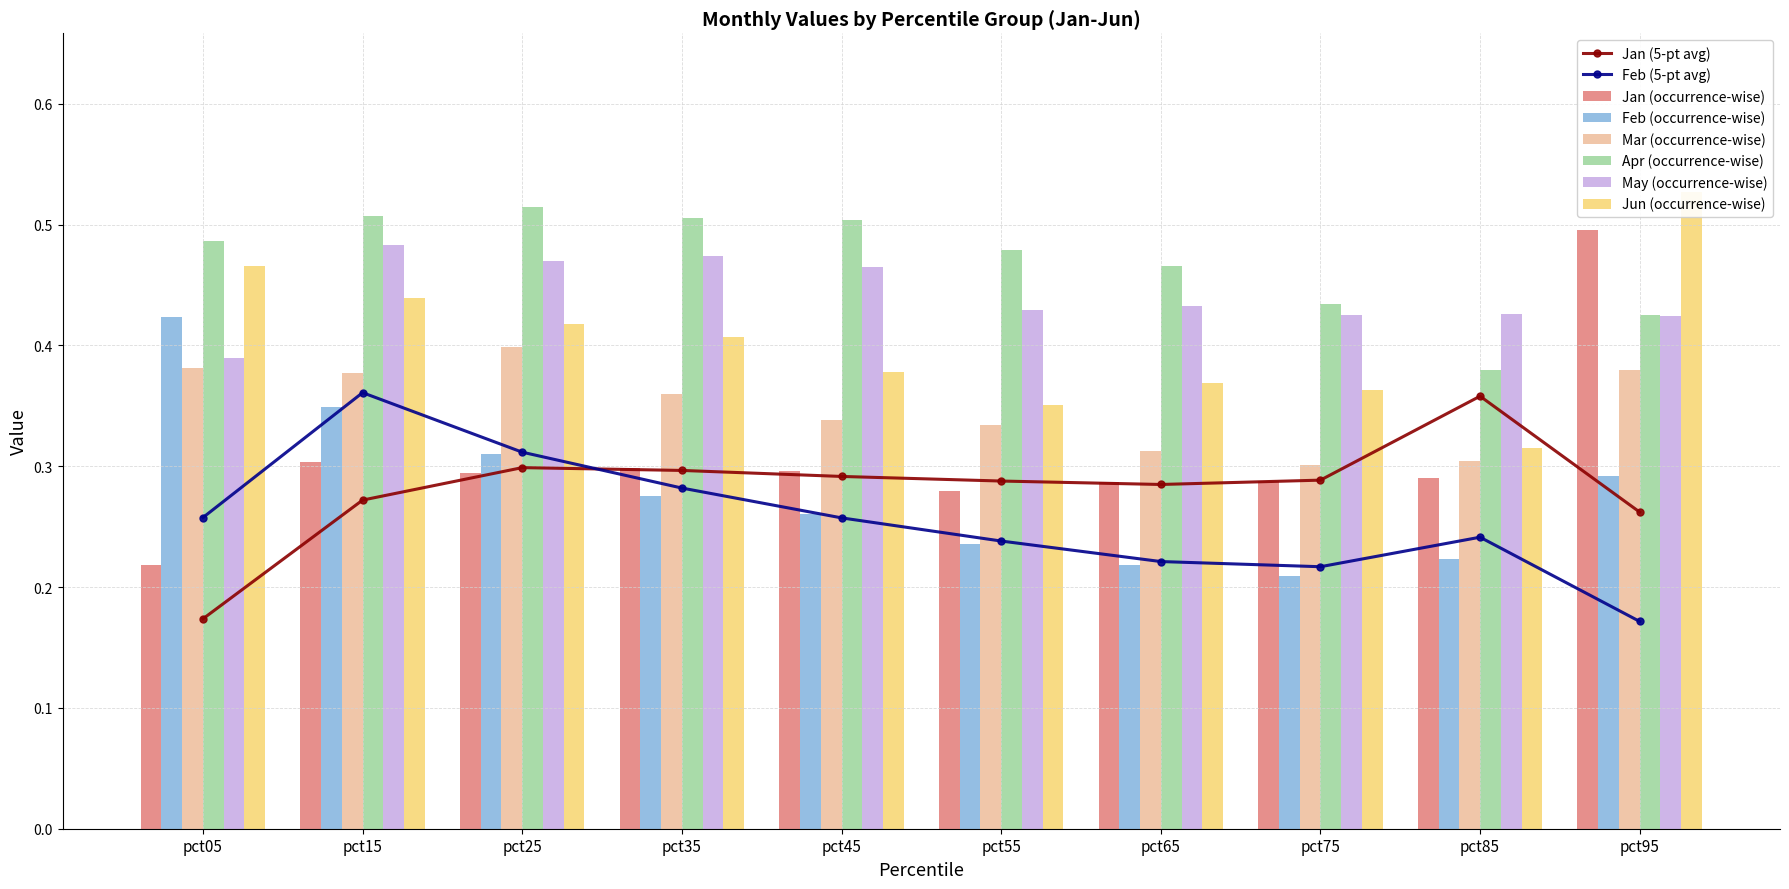

Is it true that Apr equals 0.2 at pct75?

False